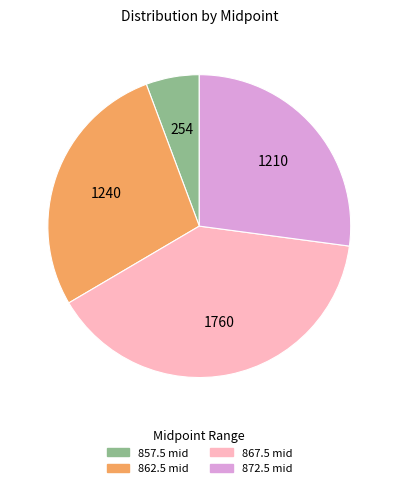

Does 862.5 represent more than half of the total?

No